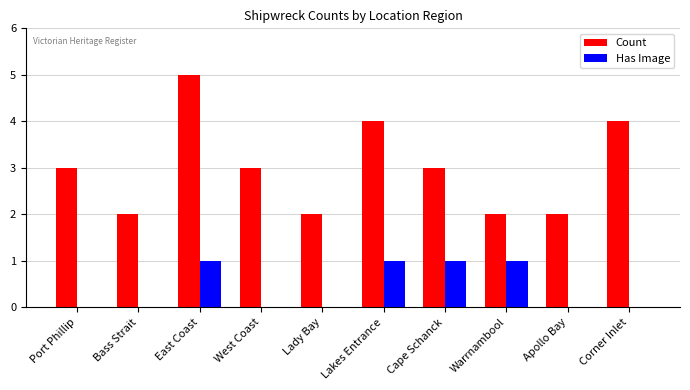

Reading right to left, extract all data points from this chart.

Count: Corner Inlet=4	Apollo Bay=2	Warrnambool=2	Cape Schanck=3	Lakes Entrance=4	Lady Bay=2	West Coast=3	East Coast=5	Bass Strait=2	Port Phillip=3
Has Image: Corner Inlet=0	Apollo Bay=0	Warrnambool=1	Cape Schanck=1	Lakes Entrance=1	Lady Bay=0	West Coast=0	East Coast=1	Bass Strait=0	Port Phillip=0